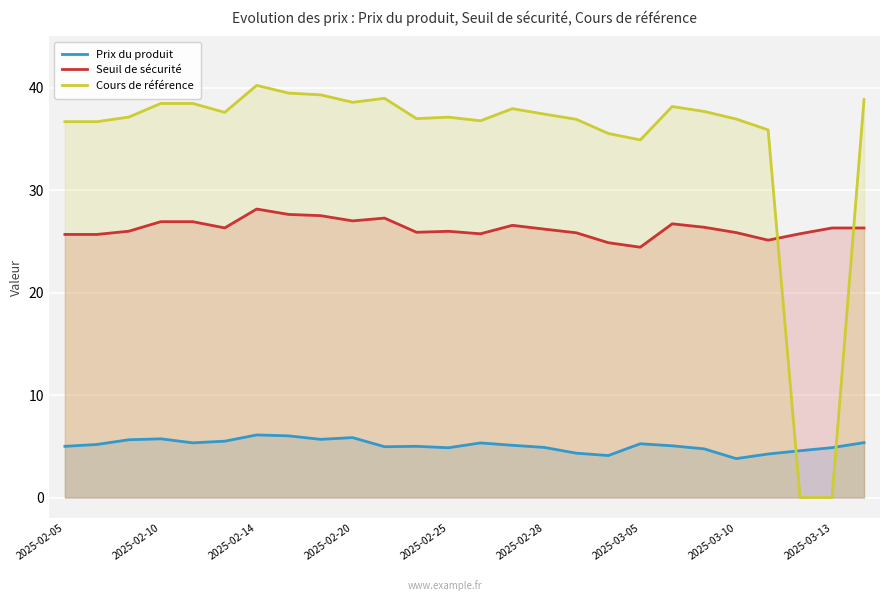

At which category is the sum across all series the highest?

2025-02-14